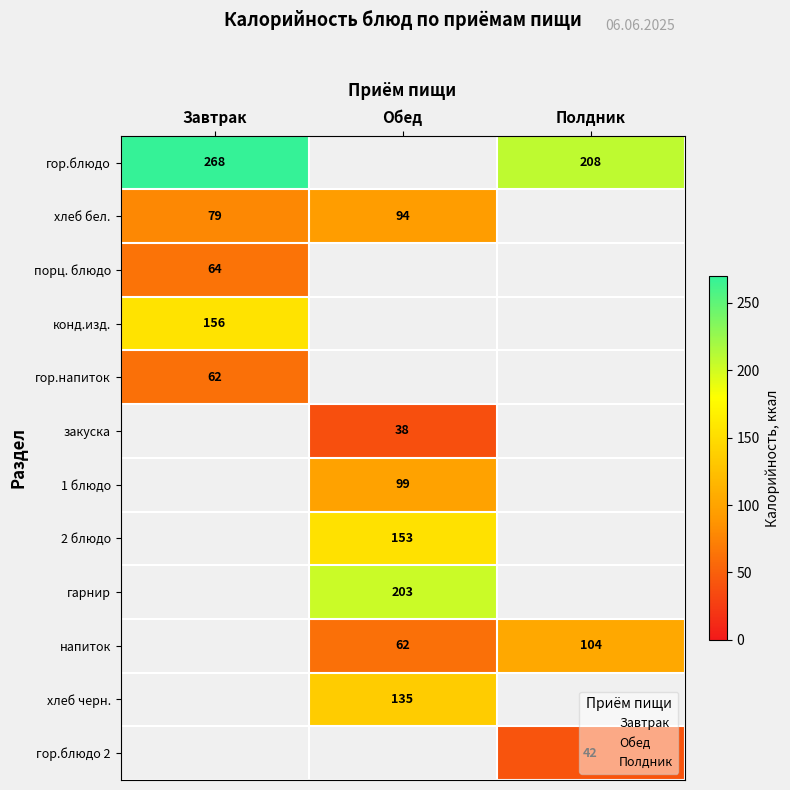

Count the number of data series in this chart.

12